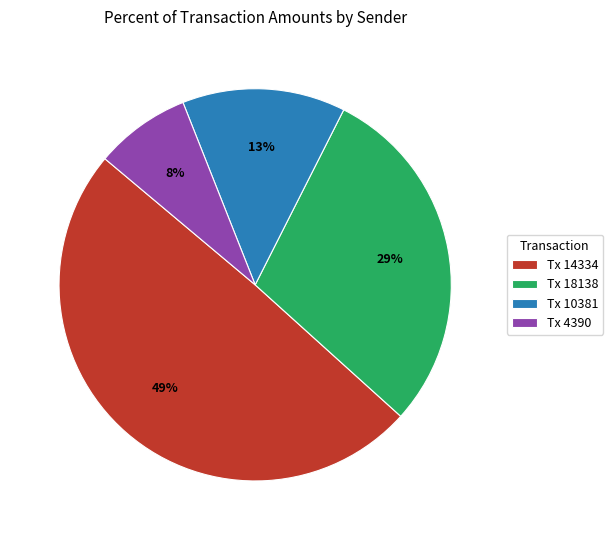

Is there a majority slice in this chart?

No